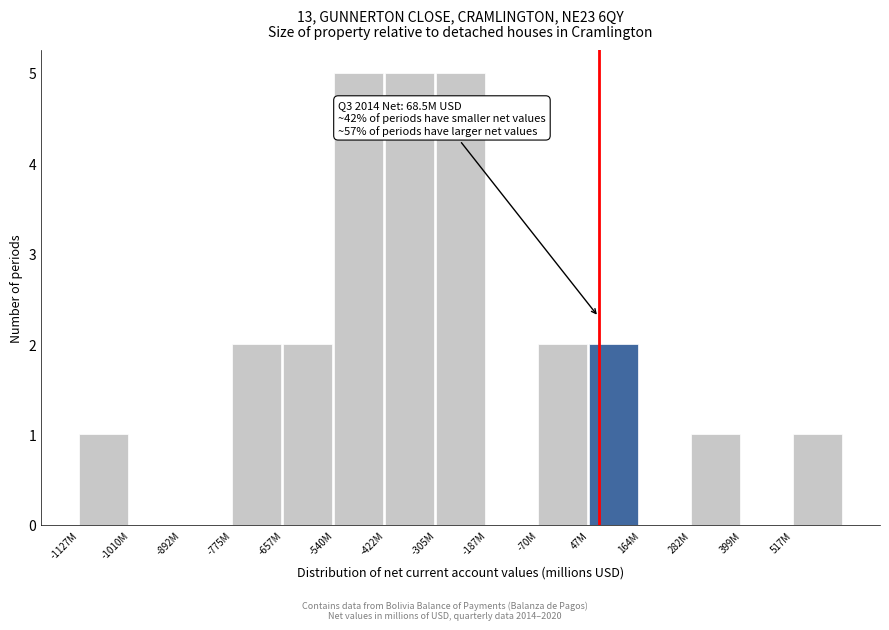

Reading right to left, extract all data points from this chart.

517M=1	399M=0	282M=1	164M=0	47M=2	-70M=2	-187M=0	-305M=5	-422M=5	-540M=5	-657M=2	-775M=2	-892M=0	-1010M=0	-1127M=1